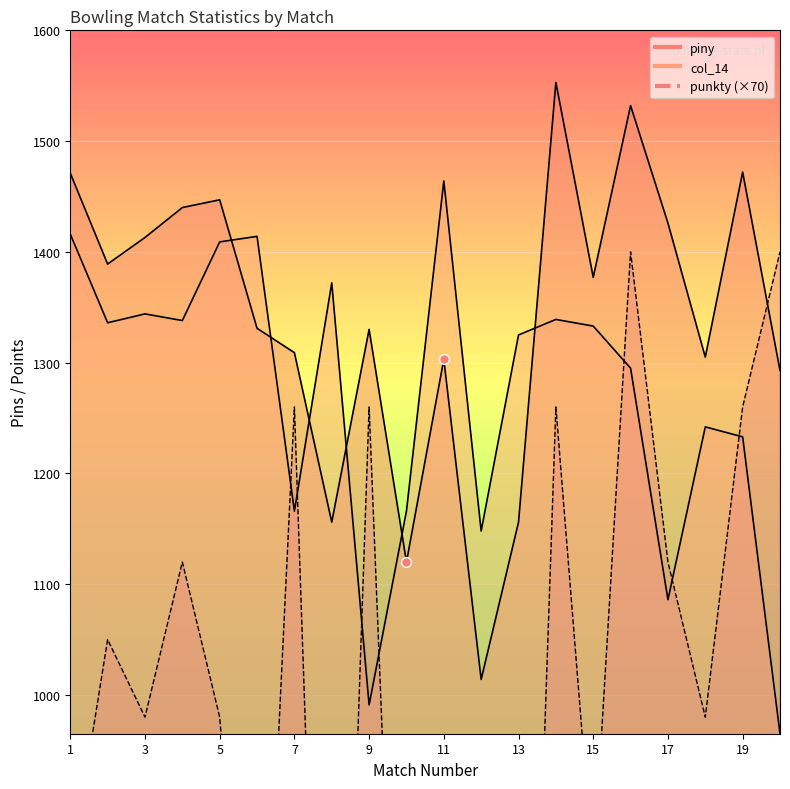

Which series reaches the maximum Y coordinate?

piny